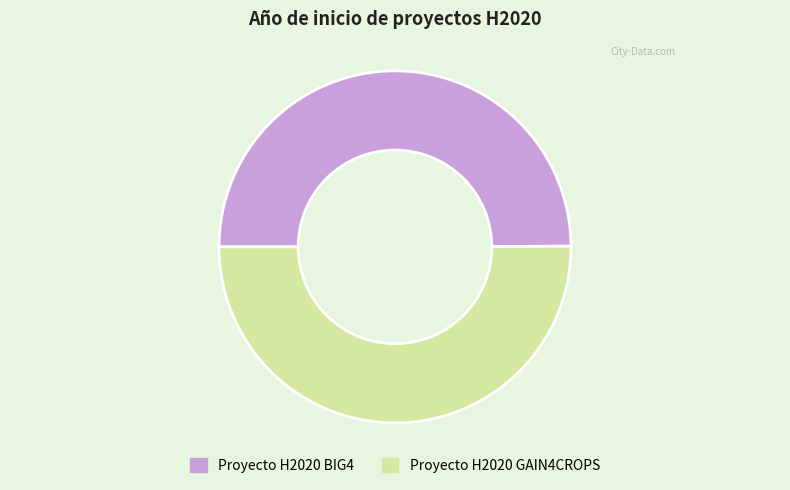

Approximately how many times larger is the value at Proyecto H2020 GAIN4CROPS compared to Proyecto H2020 BIG4?

1.0